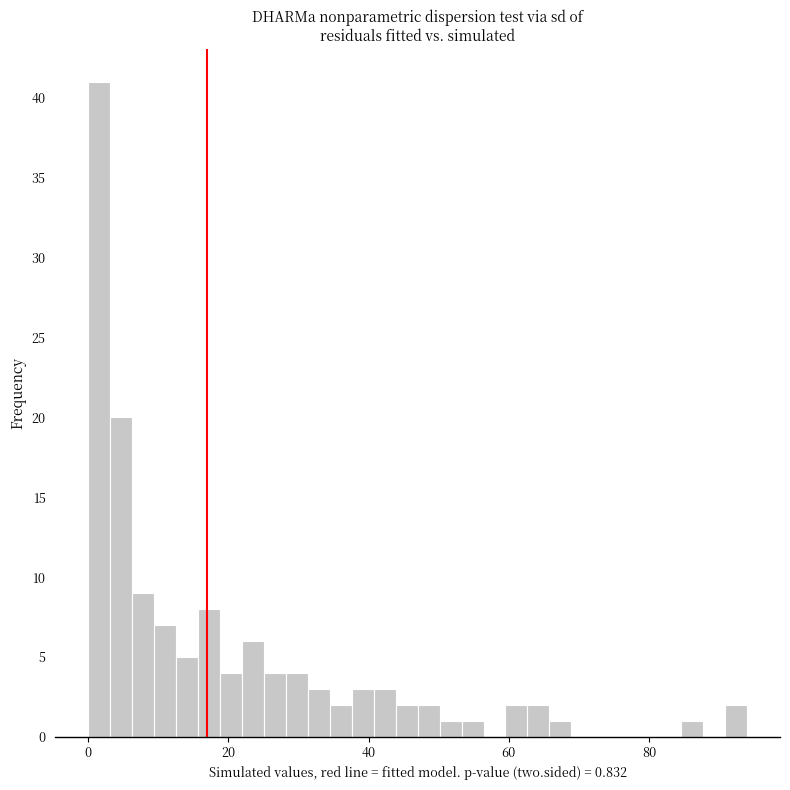

Read against the x-axis, roughly where is the centre of the tallest bar?

2